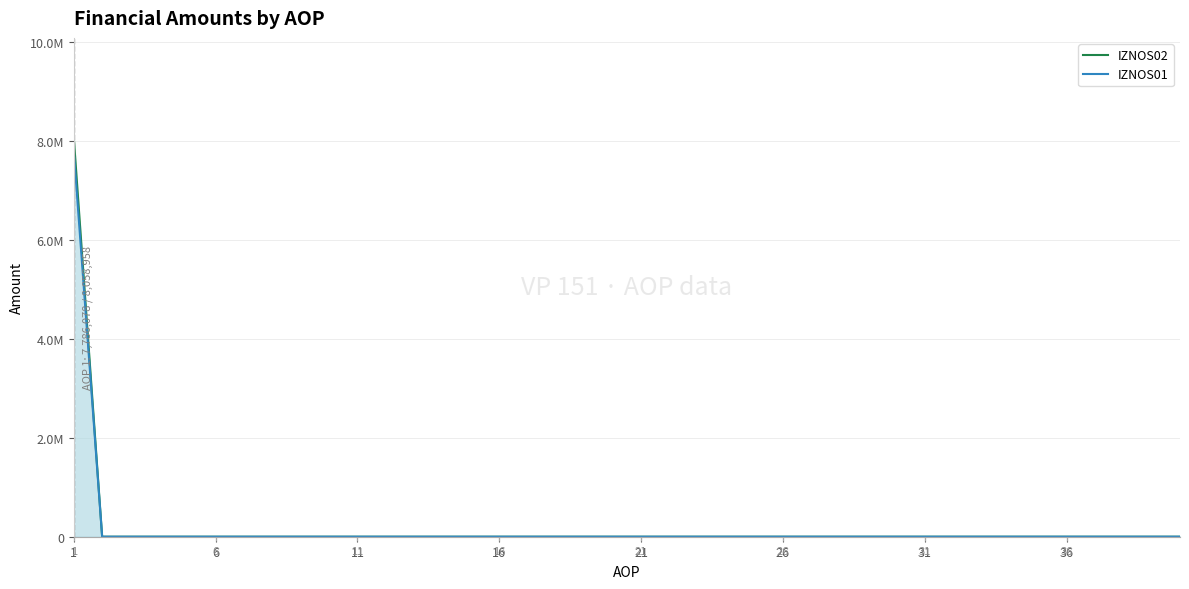

Is it true that IZNOS01 equals 0 at 36?

True